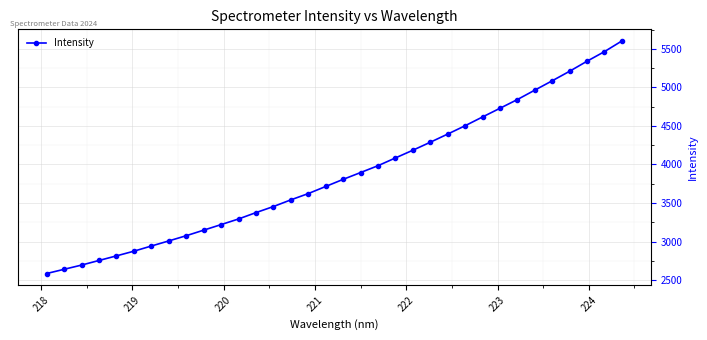

What is the smallest value displayed?

2585.7